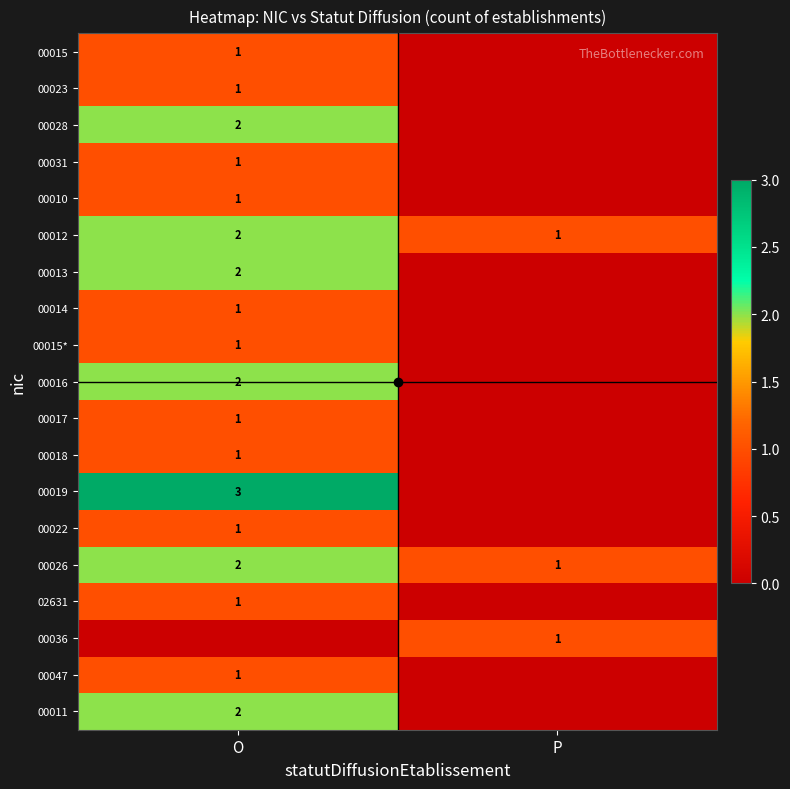

What is the sum of all 00012 values?

3